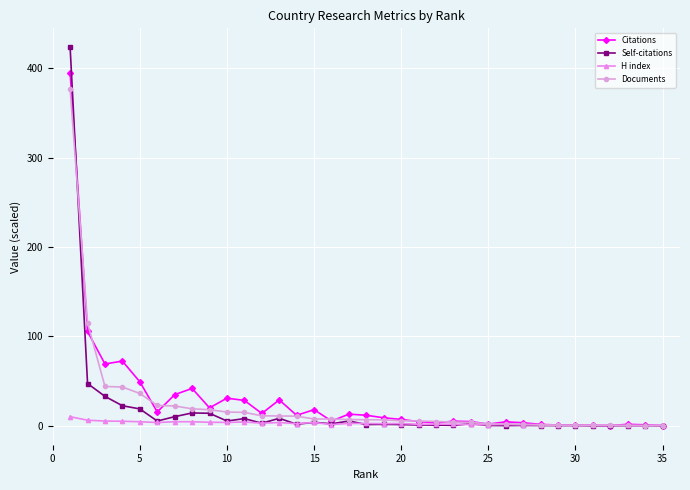

Which series has the widest spread of values?

Self-citations